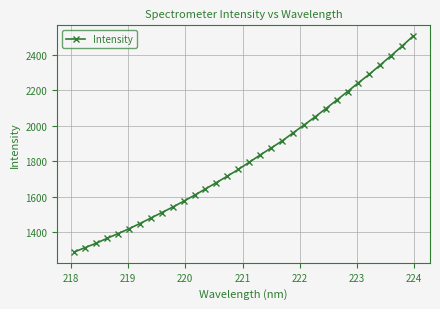

True or false: the data has more than 0 interior local peaks.

False